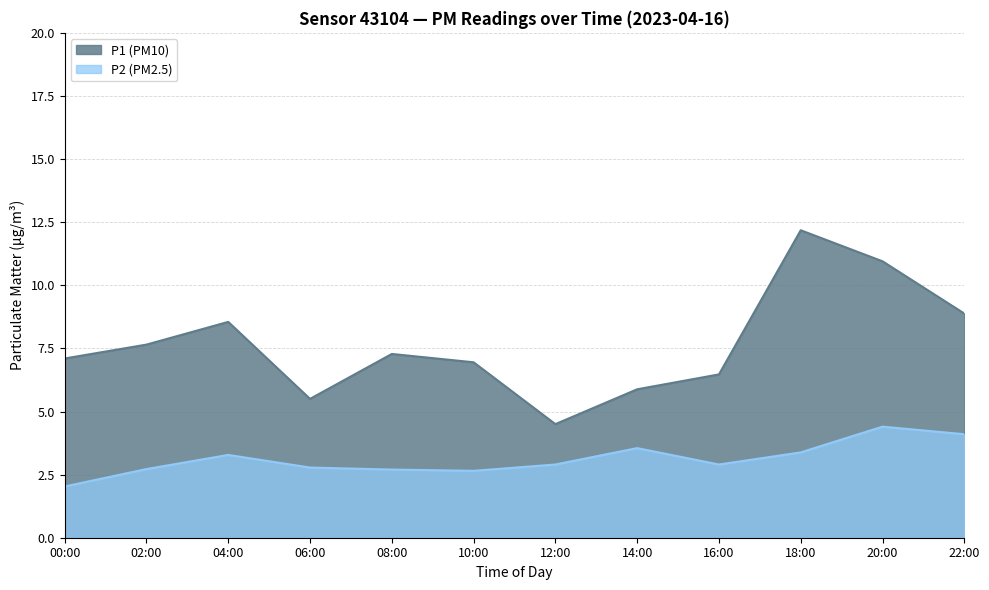

What value does the P2 series have at 04:00?

3.3